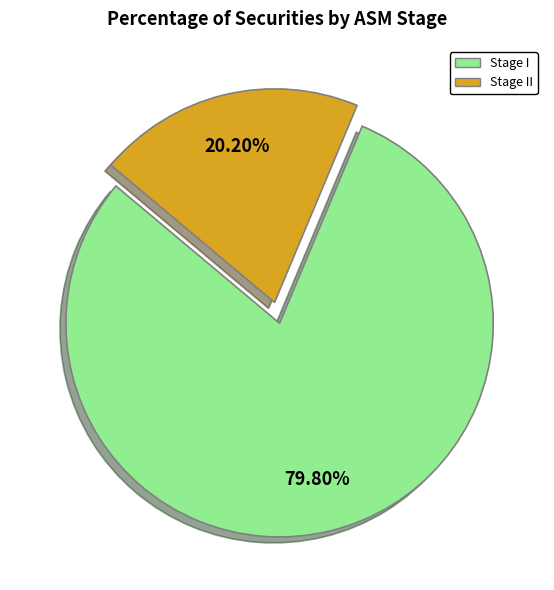

Combined, what portion of the pie is Stage I and Stage II?

100.0%